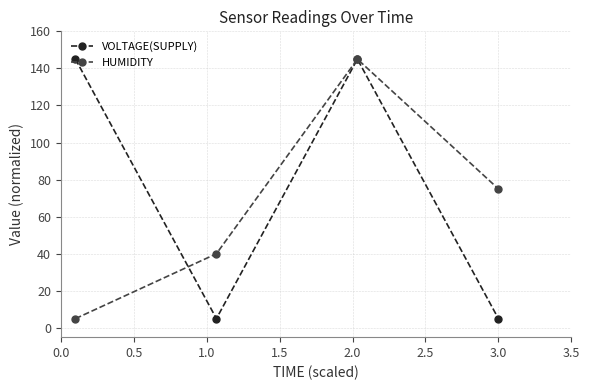

What is the greatest value displayed?

145.0